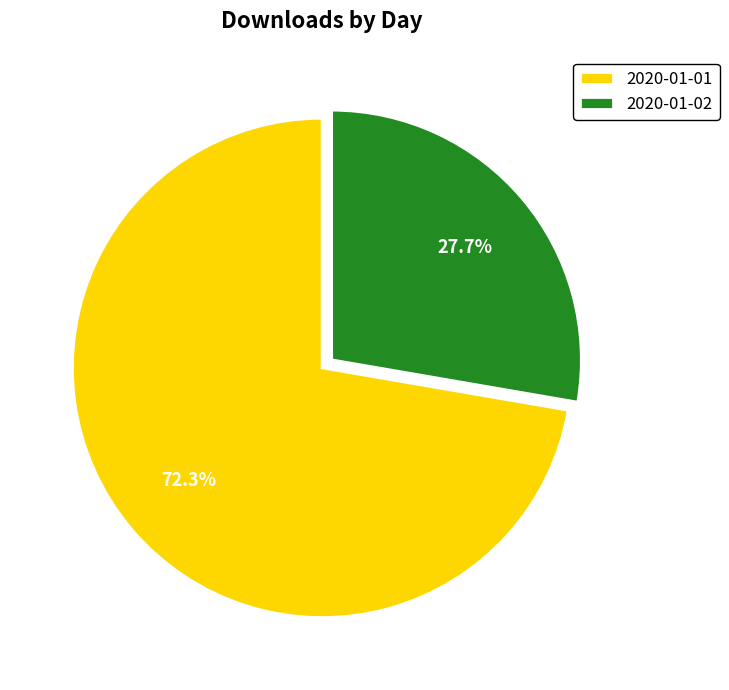

Rank the categories by value from lowest to highest.

2020-01-02, 2020-01-01